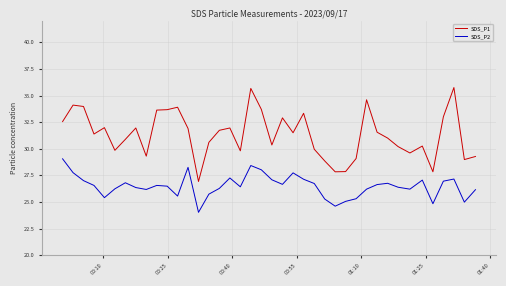

In SDS_P1, how many points are lower than both neighbors (excluding endpoints)?

11